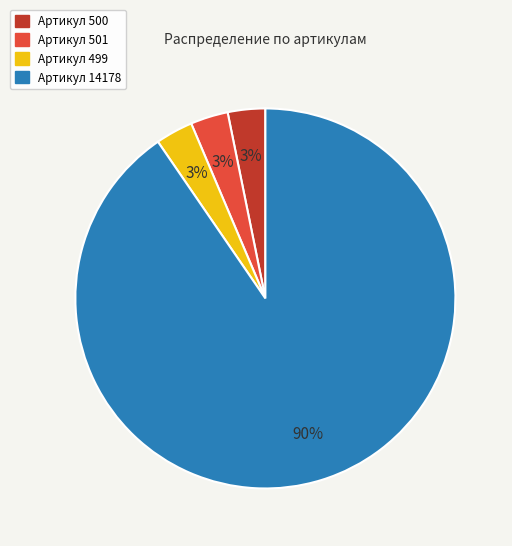

Is there any slice that represents more than half of the pie?

Yes